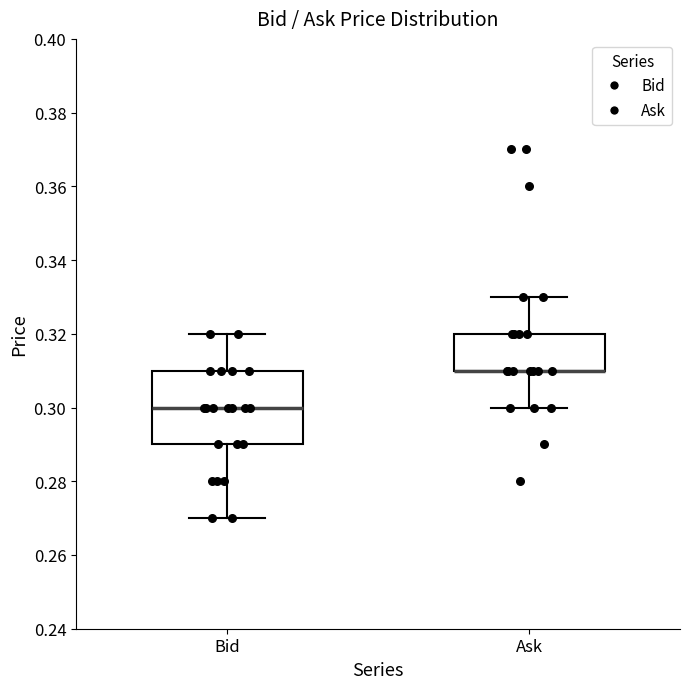

Where is the upper edge of the box for Bid on the y-axis? The values are not printed on the chart, so give them approximately, as read against the axis.

0.31